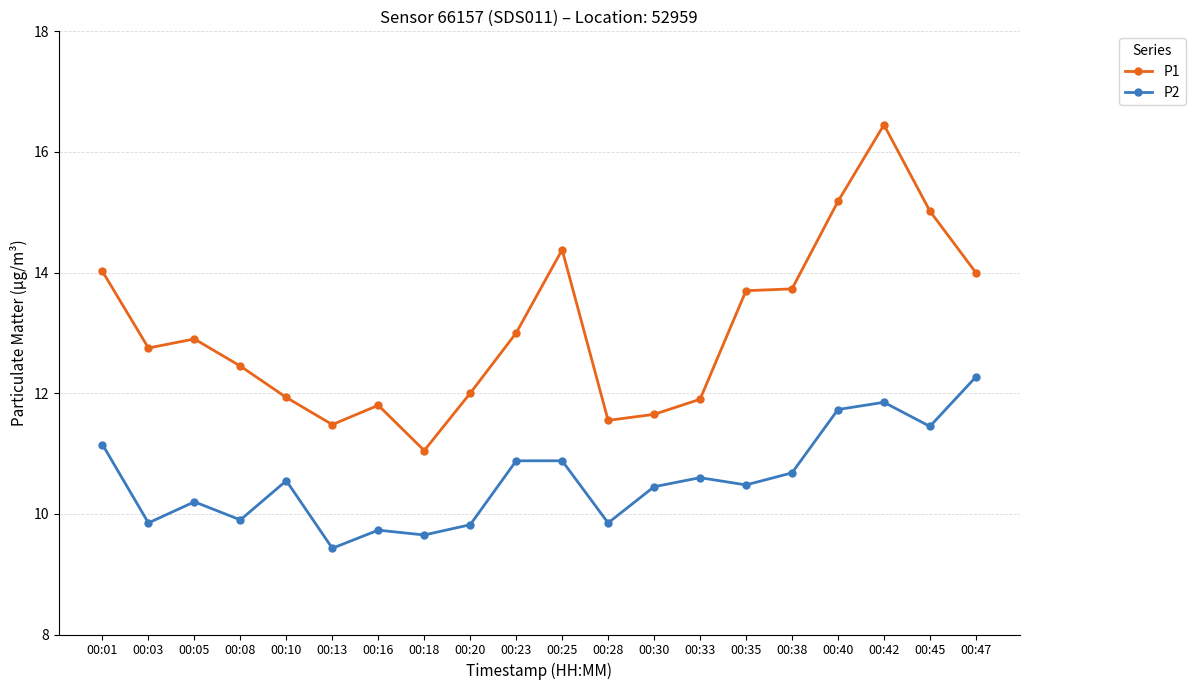

True or false: P1 has a value of 5.6 at 00:30.

False